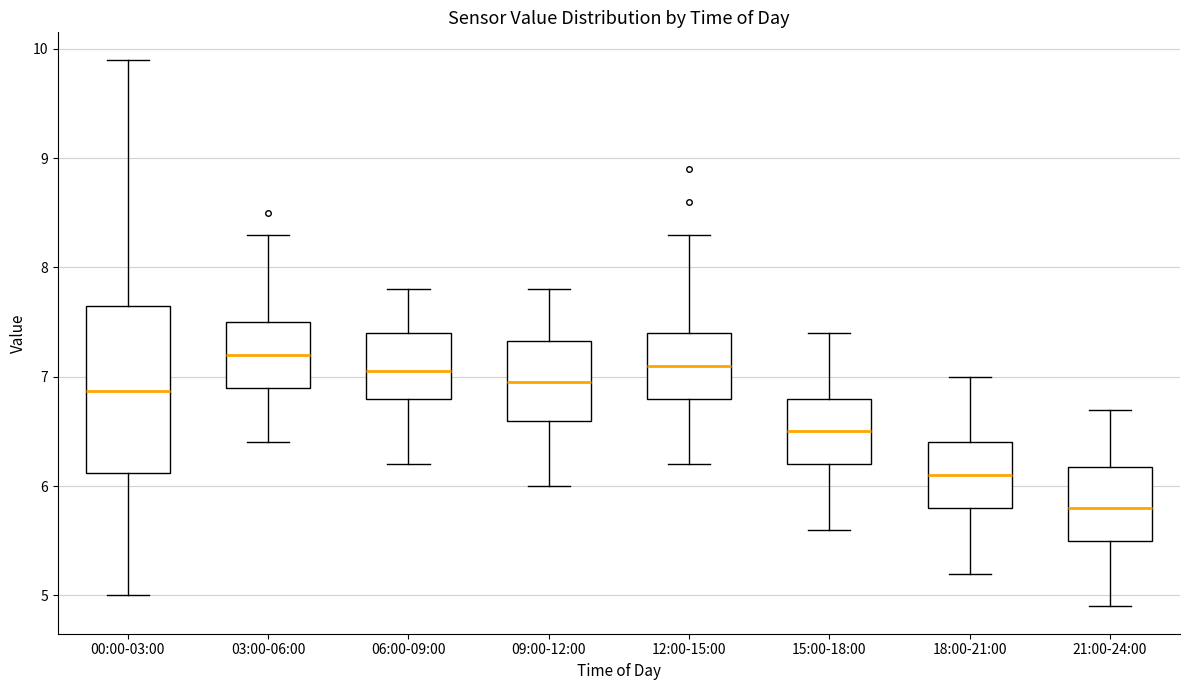

Which box has the lowest median line?

21:00-24:00